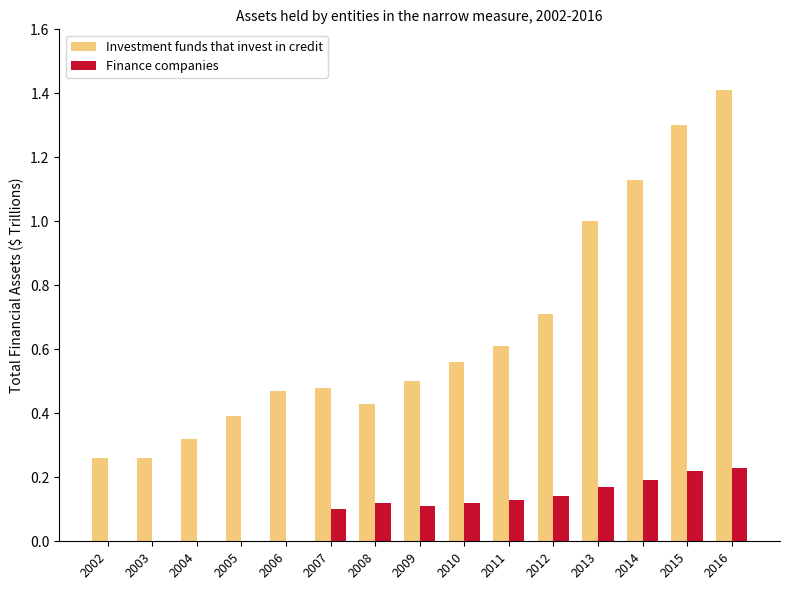

How many categories are shown in the chart?

15